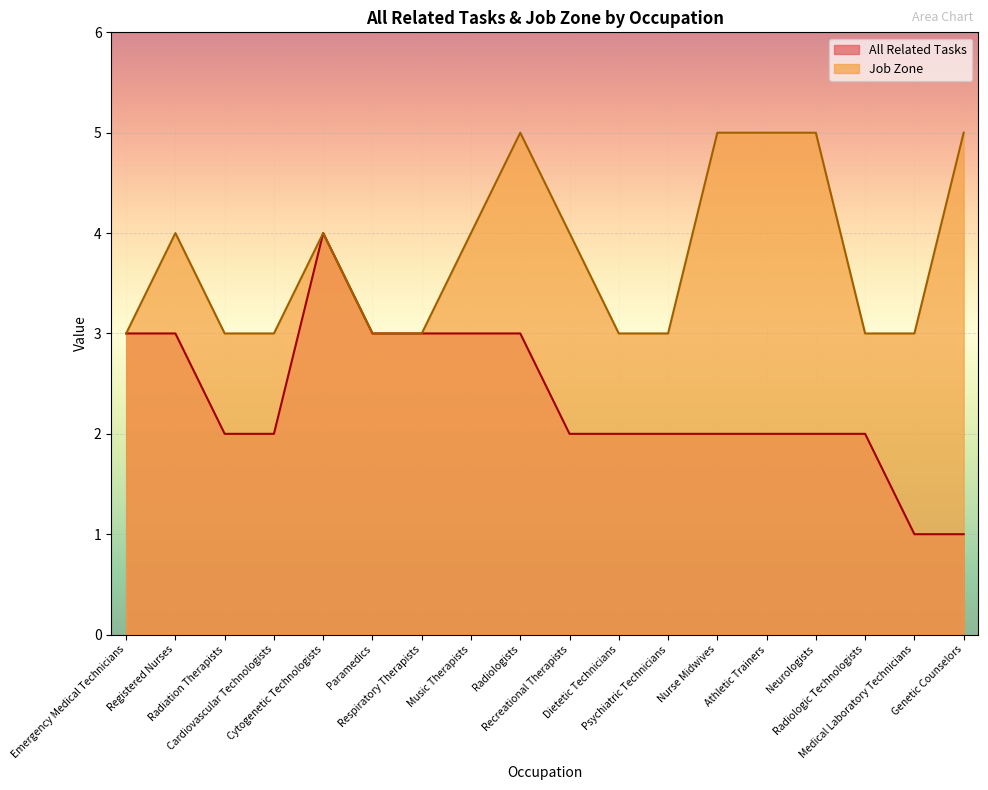

Between Athletic Trainers and Genetic Counselors, which is larger?

Athletic Trainers